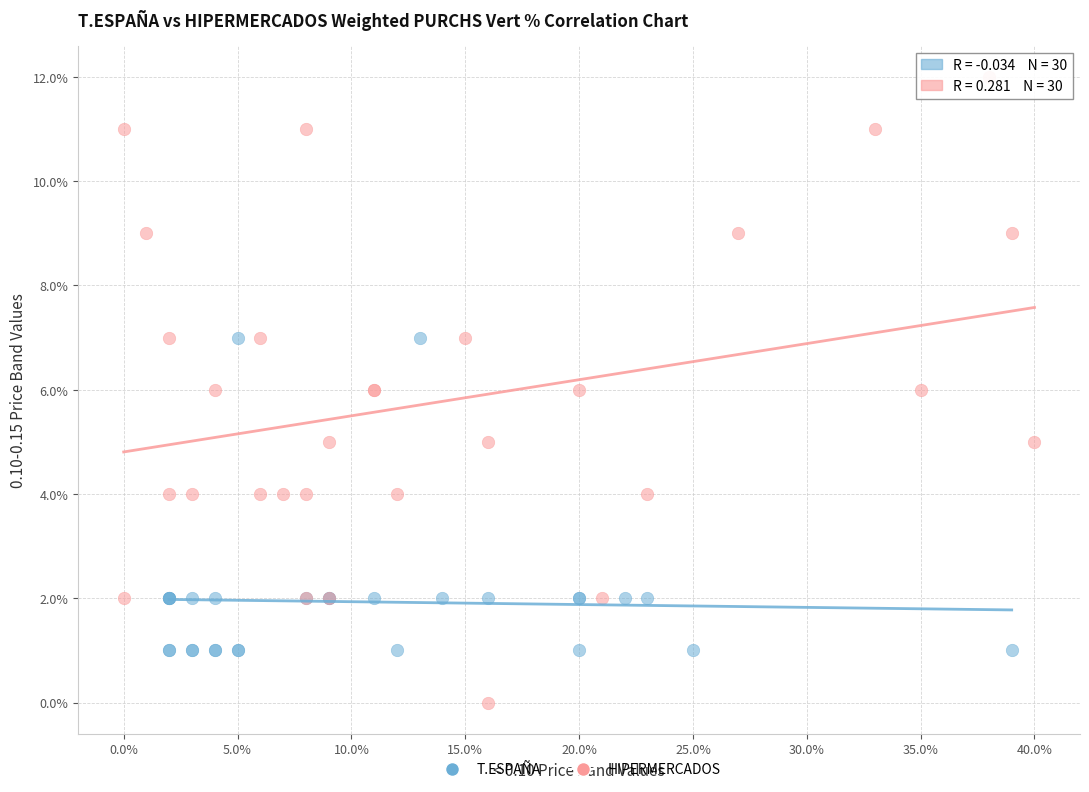

Which series reaches the minimum Y coordinate?

HIPERMERCADOS